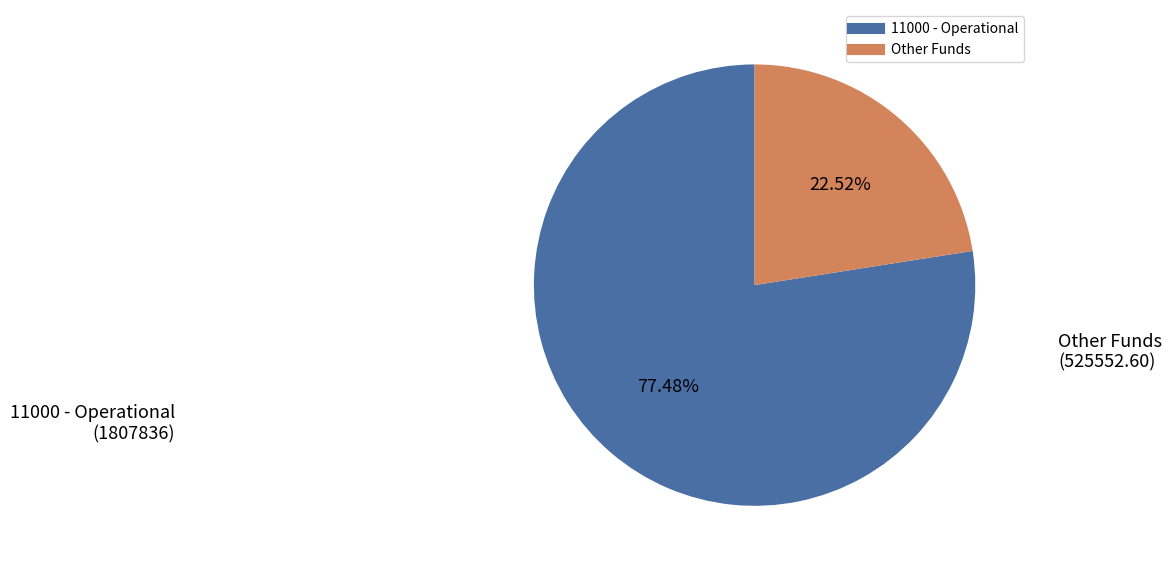

Is there any slice that represents more than half of the pie?

Yes